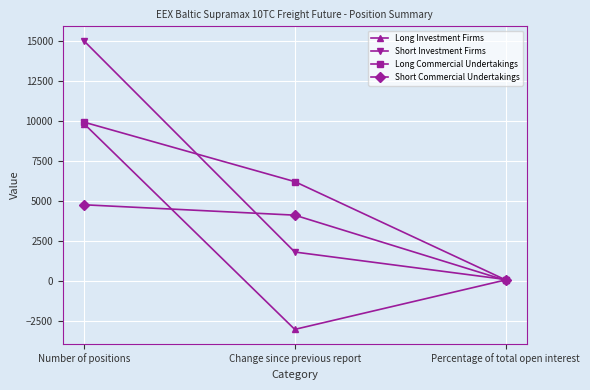

At which category is the sum across all series the highest?

Number of positions